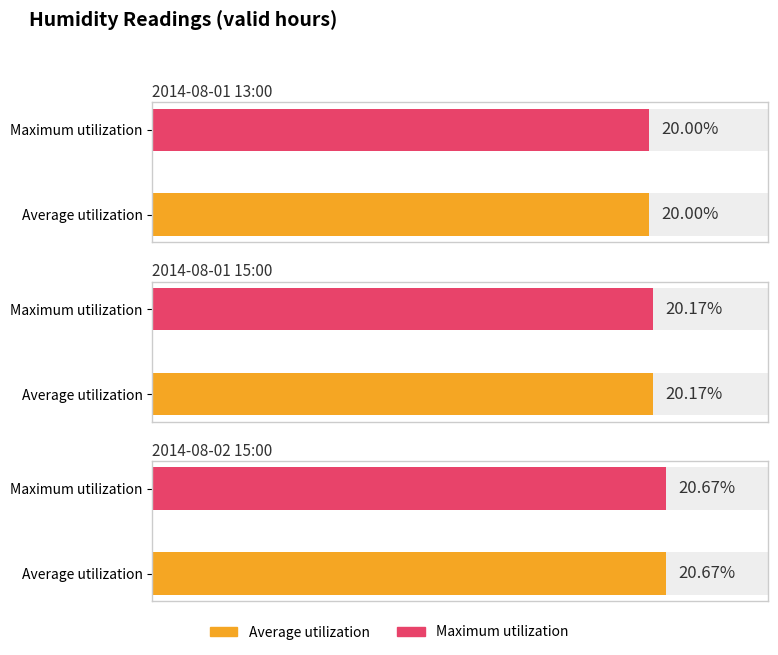

What is the highest value of the Average utilization series?

20.7